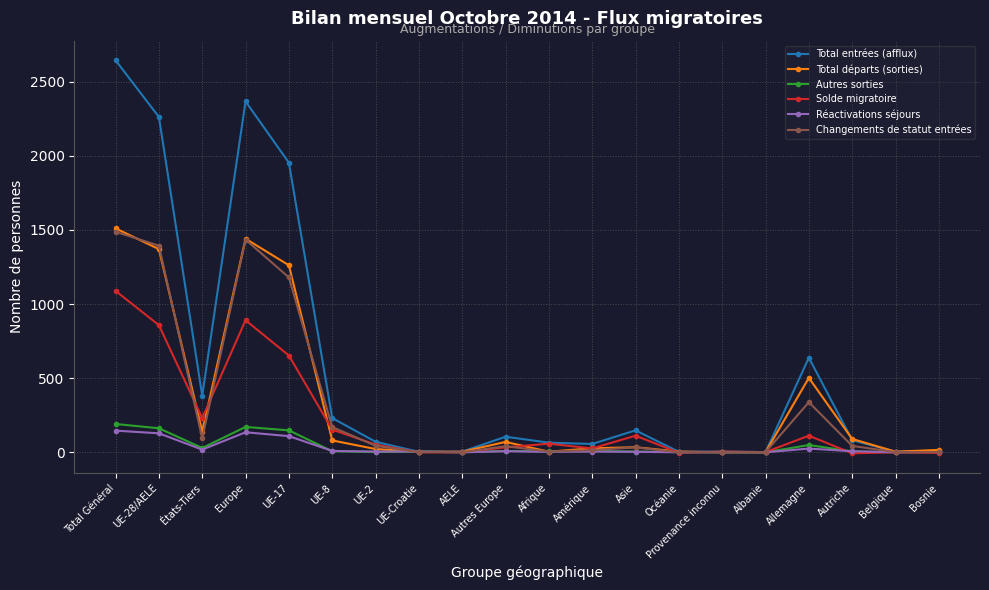

How many data points does each series have?

20